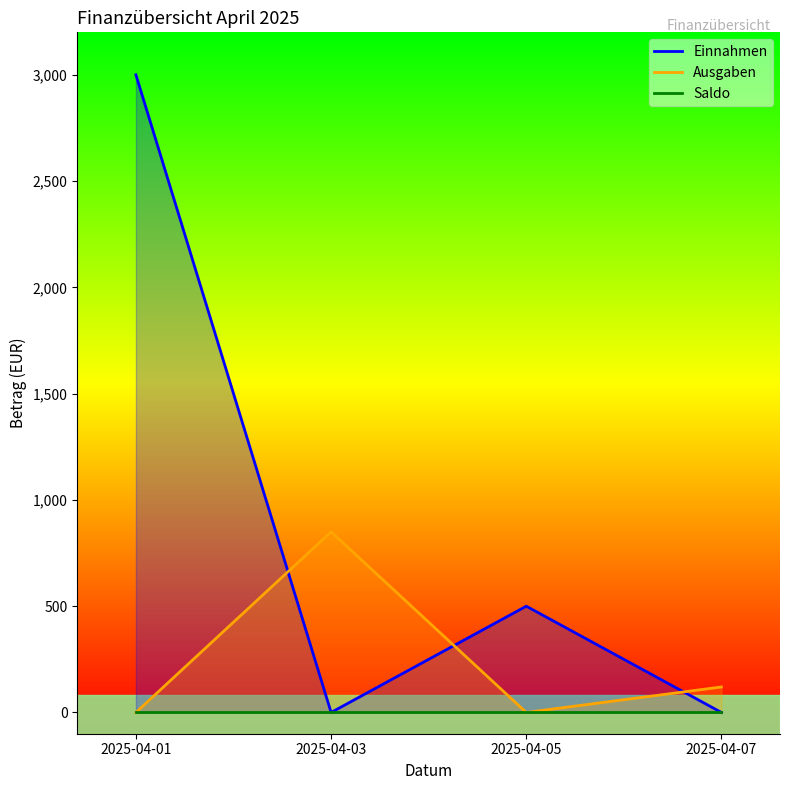

In Einnahmen, how many points are lower than both neighbors (excluding endpoints)?

1